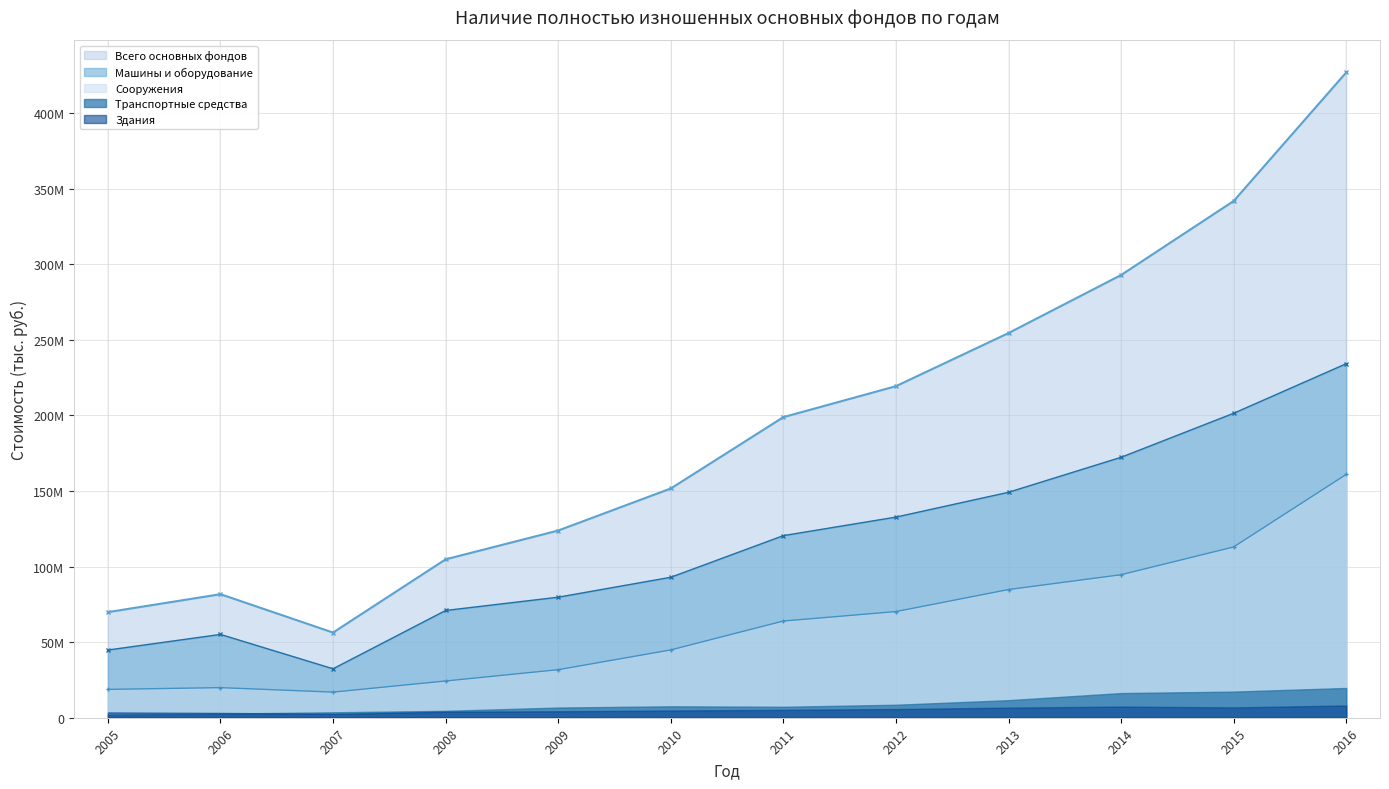

Where is the first local minimum for Всего основных фондов?

2007